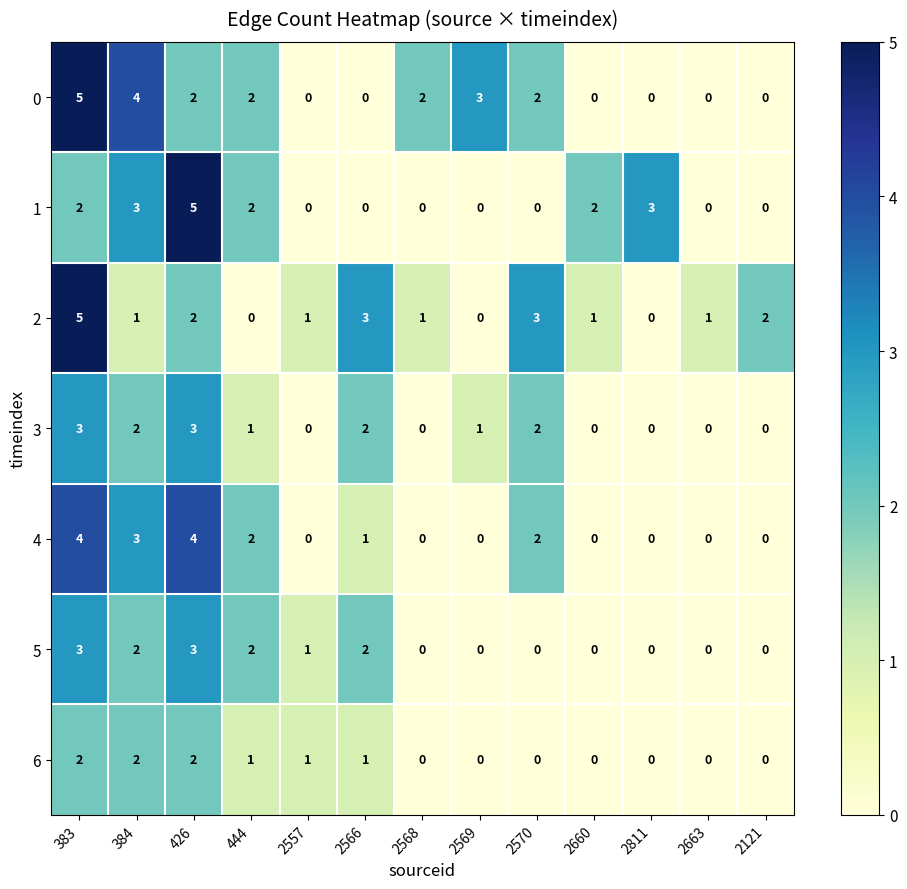

What is the difference between the highest and lowest values at 2663?

1